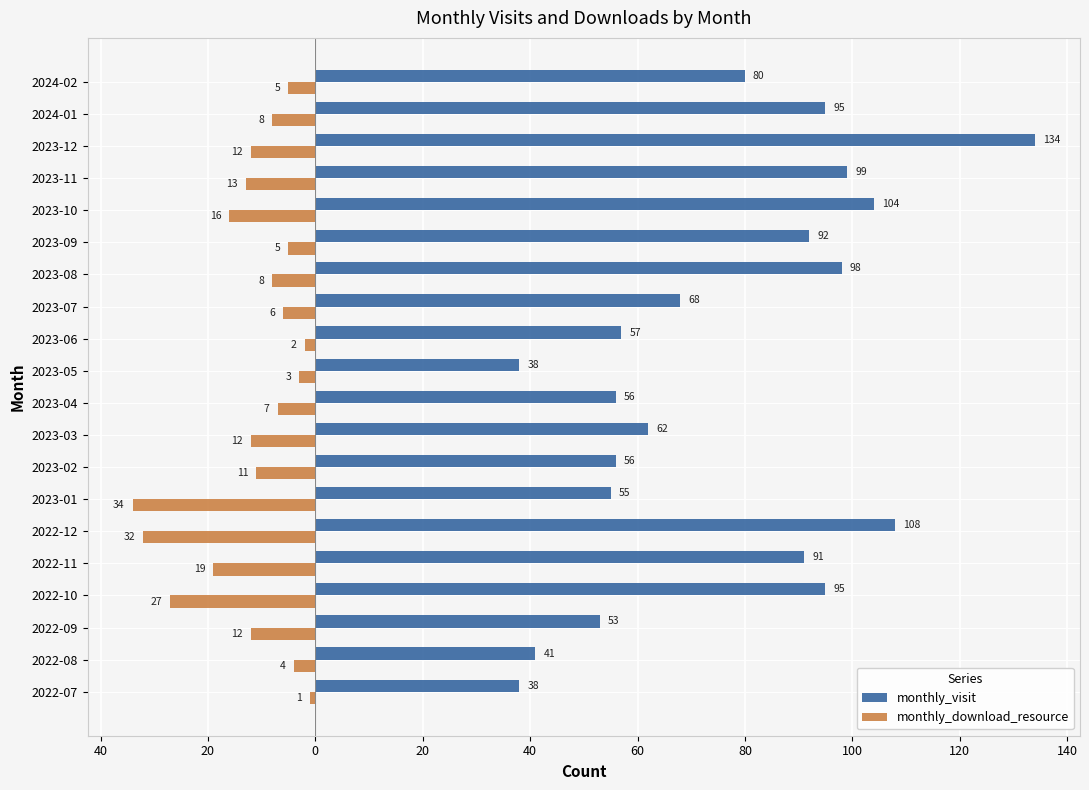

What are all the series names shown in the legend?

monthly_visit, monthly_download_resource